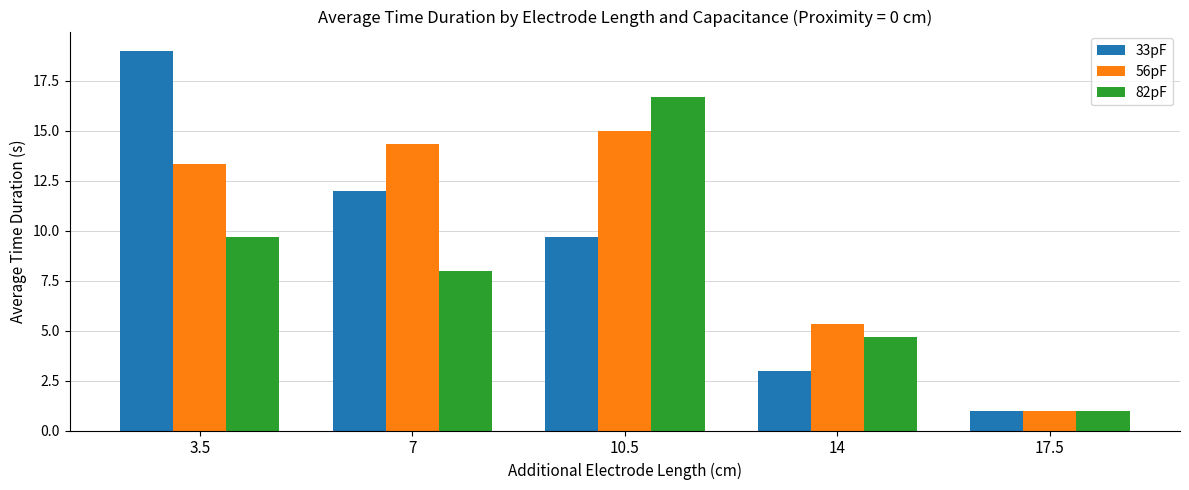

Is the value of 56pF at 10.5 greater than the value of 33pF at 7?

Yes